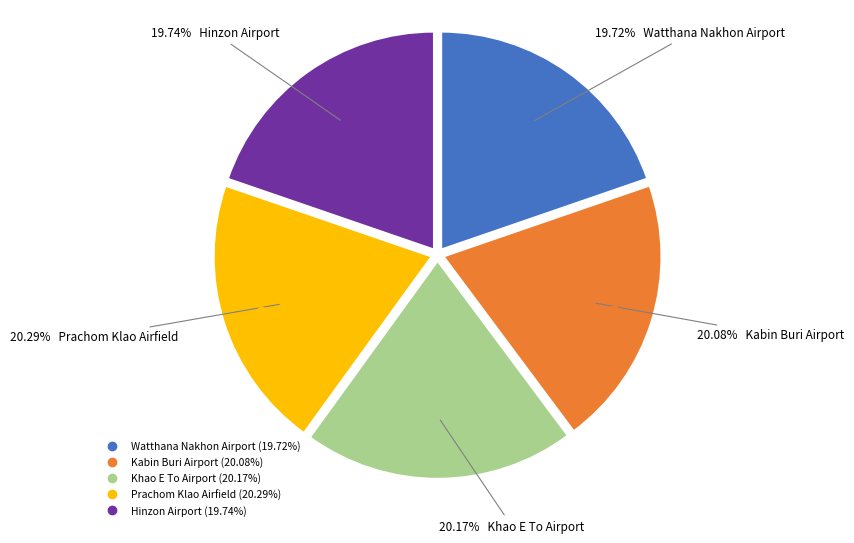

Does Kabin Buri Airport account for over 50% of the chart?

No